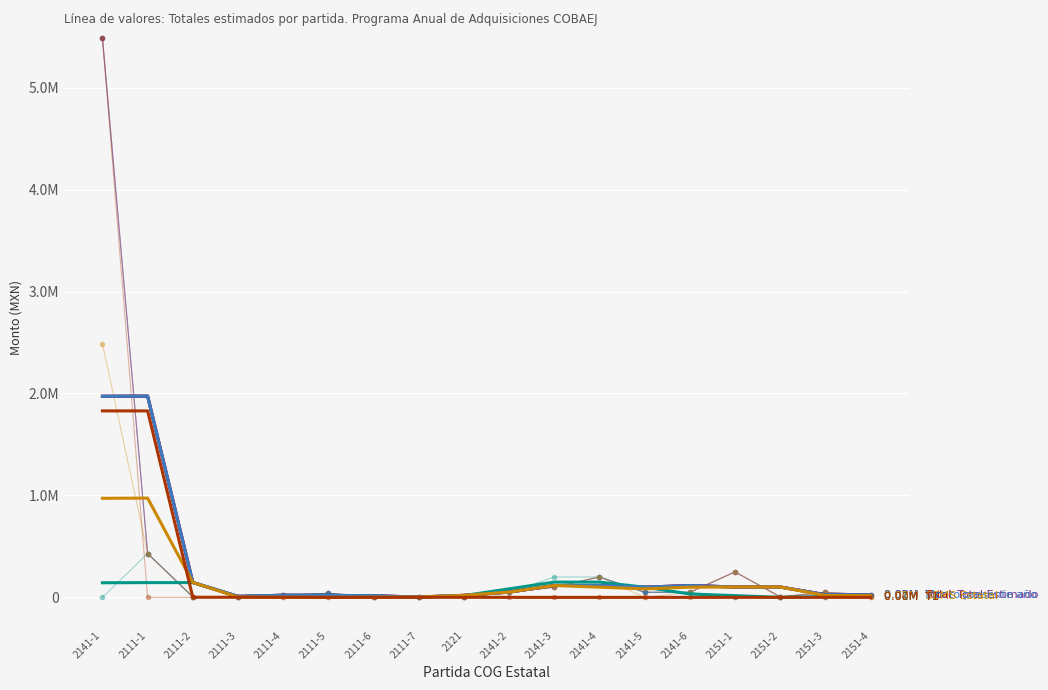

Between 2141-3 and 2151-4, which series saw the biggest shift?

T2